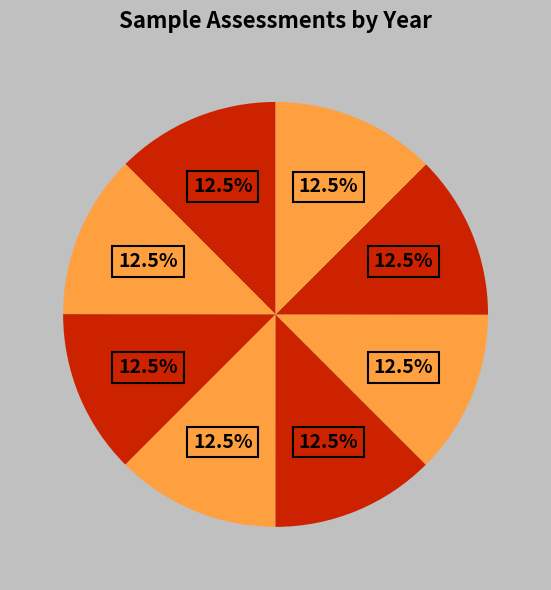

How many slices are in this pie chart?

8